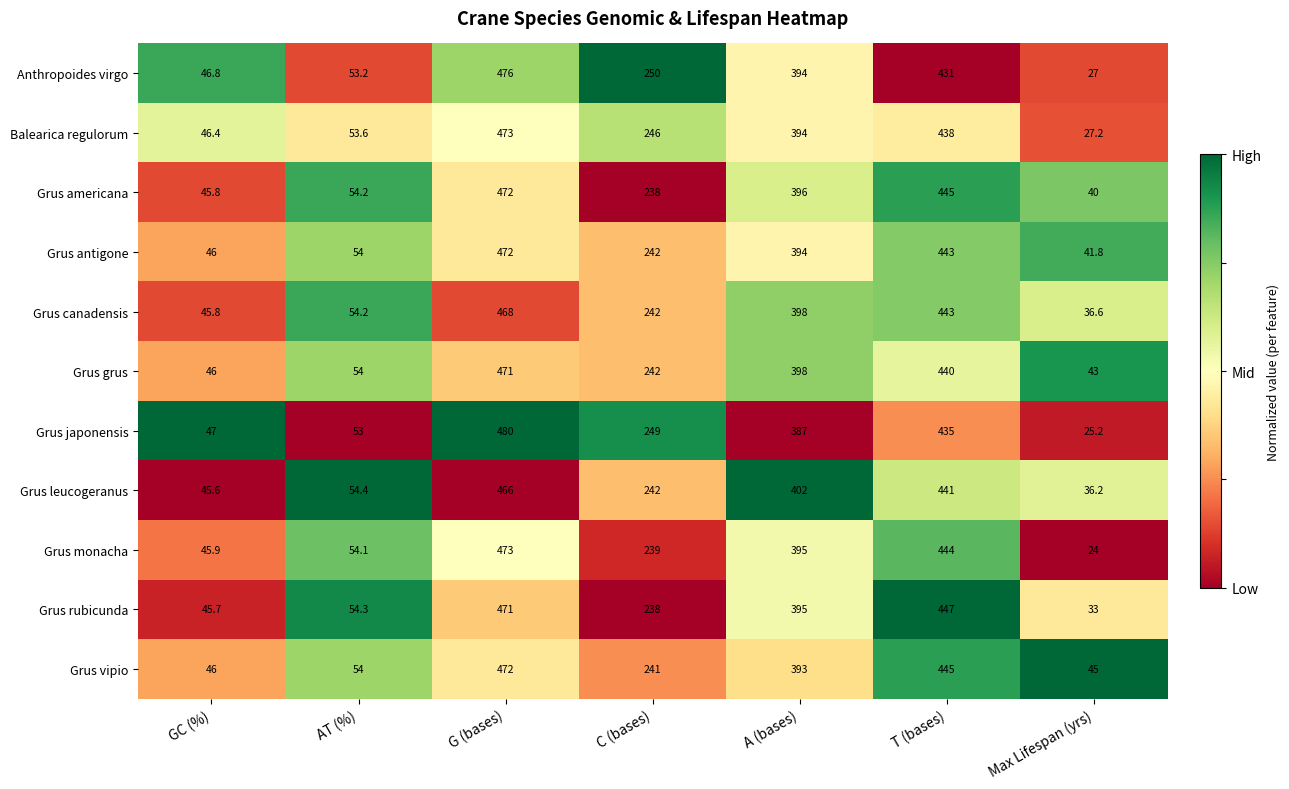

What is the difference between the second highest and second lowest values in the Grus grus series?

394.0